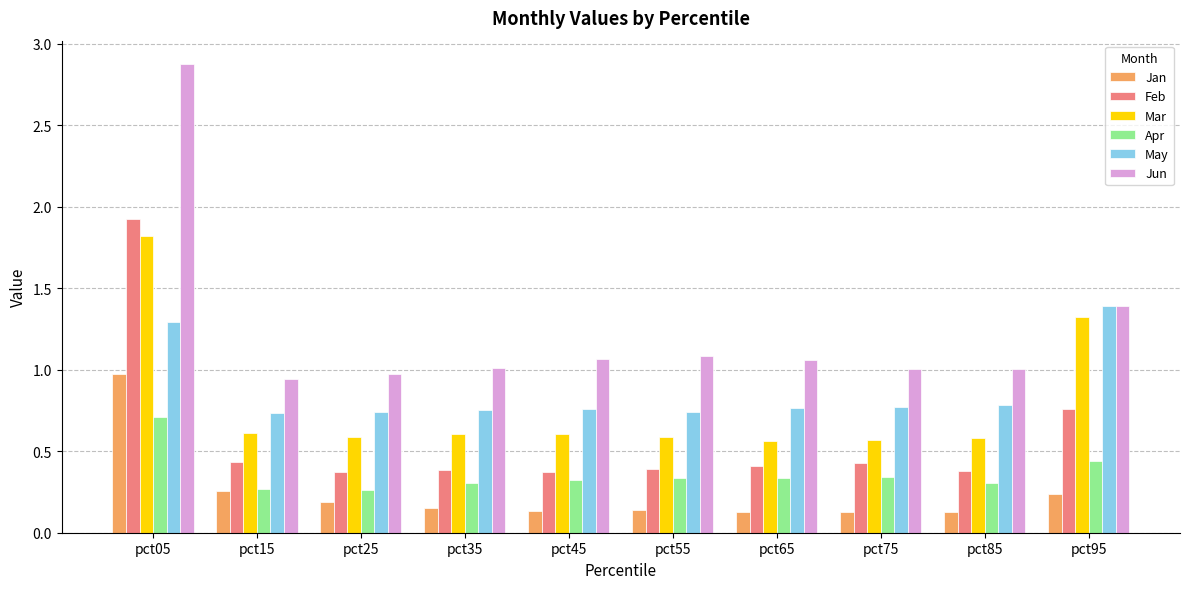

What is the greatest value displayed?

2.9